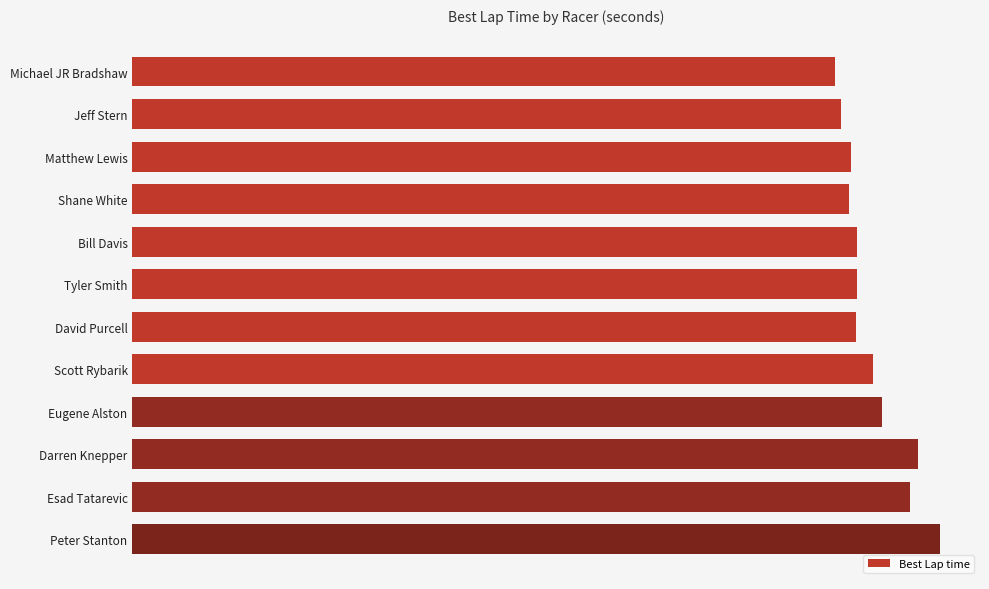

Are the bars horizontal?

Yes